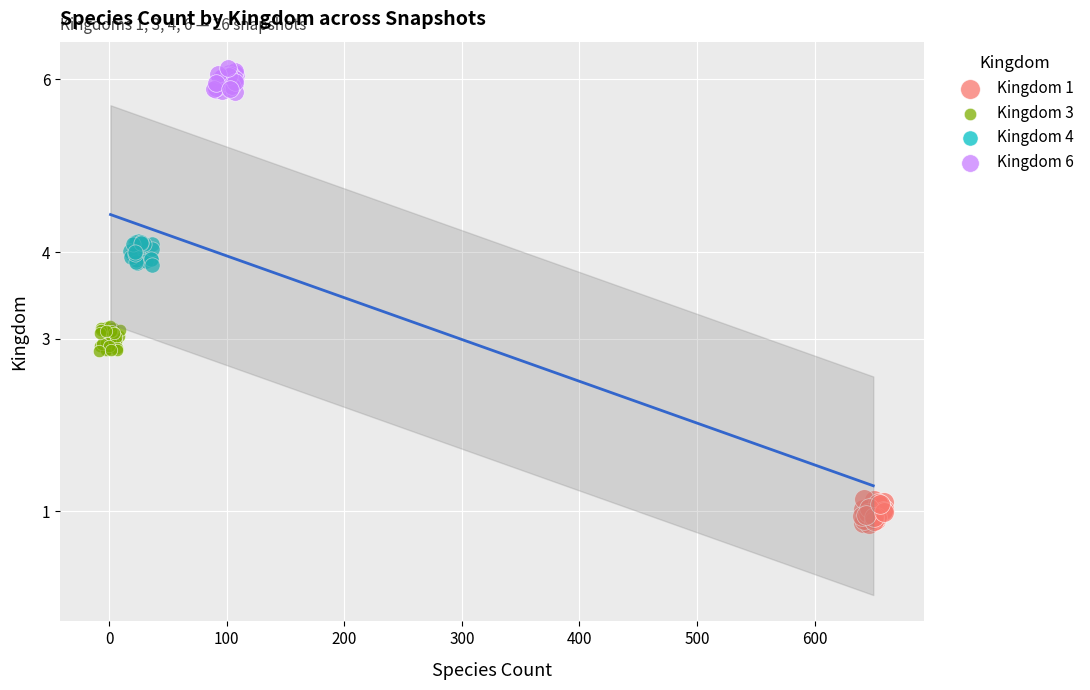

Which series contains the lowest Y value?

Kingdom 1